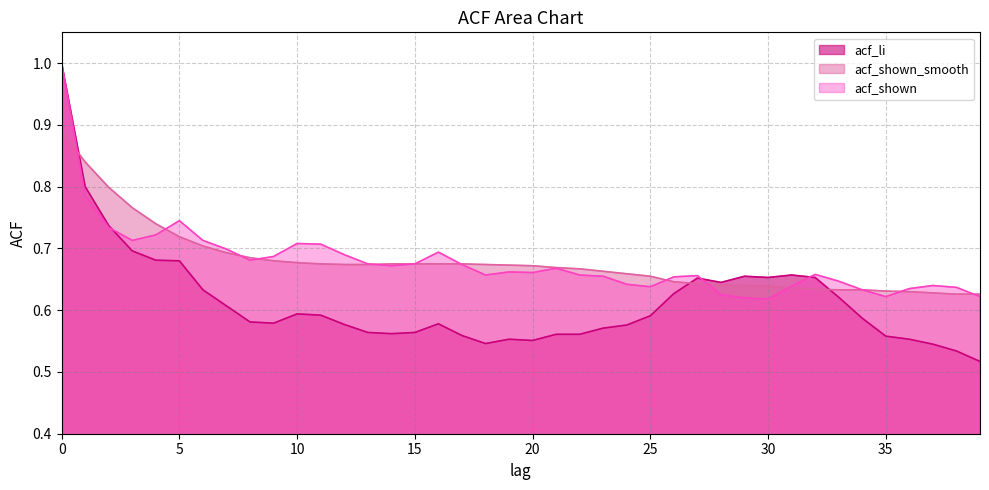

Rank the categories by acf_shown value from highest to lowest.

0, 1, 5, 2, 4, 3, 6, 10, 11, 7, 16, 12, 9, 8, 13, 15, 17, 14, 21, 19, 20, 32, 18, 22, 27, 23, 26, 33, 24, 37, 31, 25, 38, 36, 34, 28, 35, 39, 29, 30